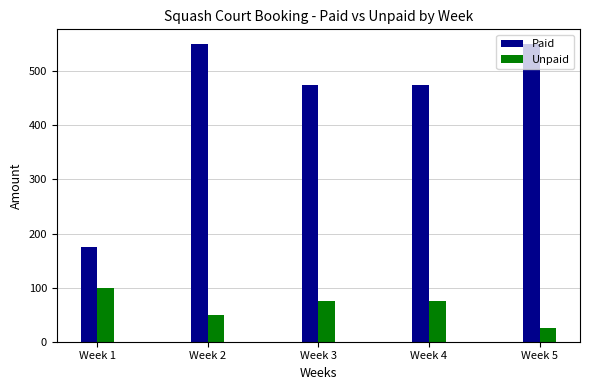

Where does the Paid series first go above 475?

Week 2